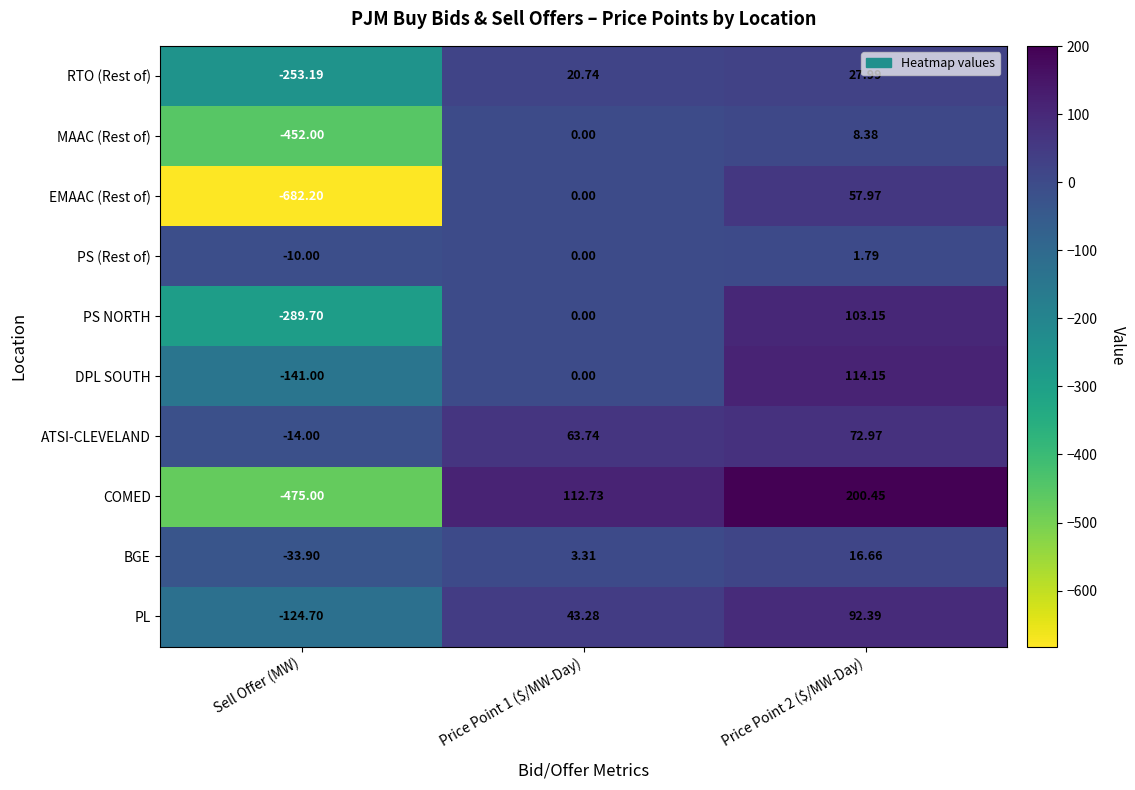

Which series changed the most between Price Point 1 ($/MW-Day) and Price Point 2 ($/MW-Day)?

DPL SOUTH